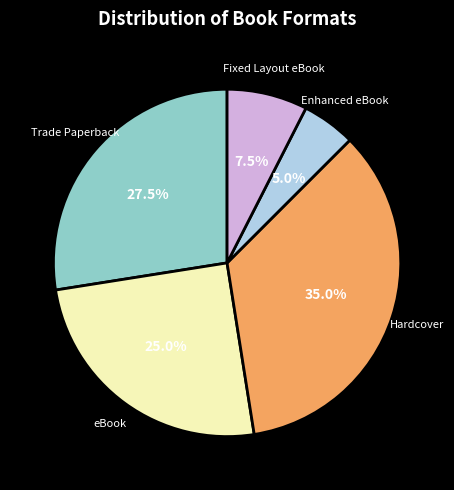

Rank the categories by value from lowest to highest.

Enhanced eBook, Fixed Layout eBook, eBook, Trade Paperback, Hardcover